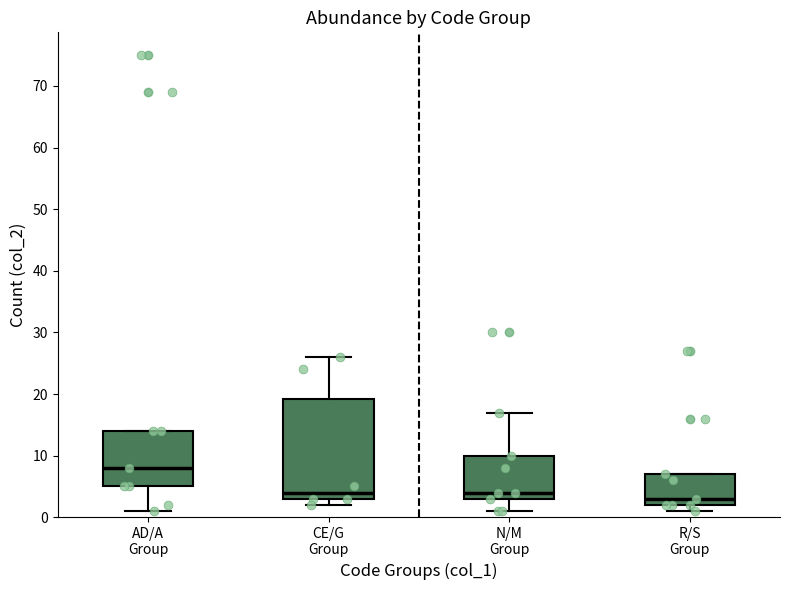

Which box has the highest median line?

AD/A Group